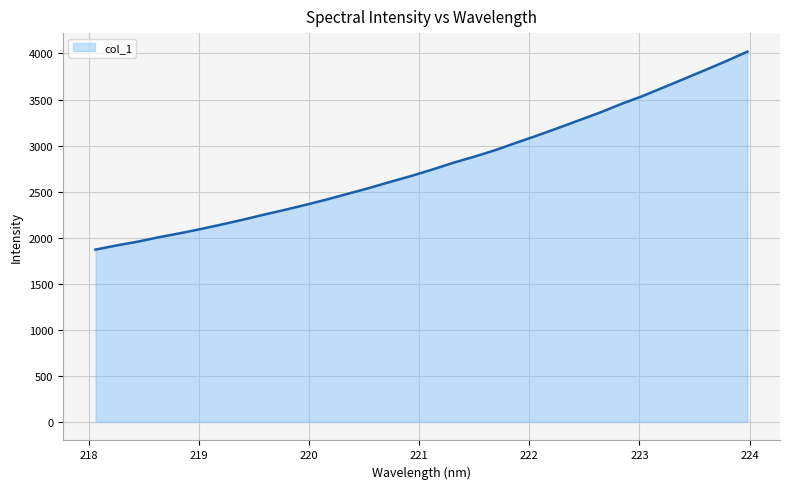

What is the difference between the maximum and minimum values?

2149.1